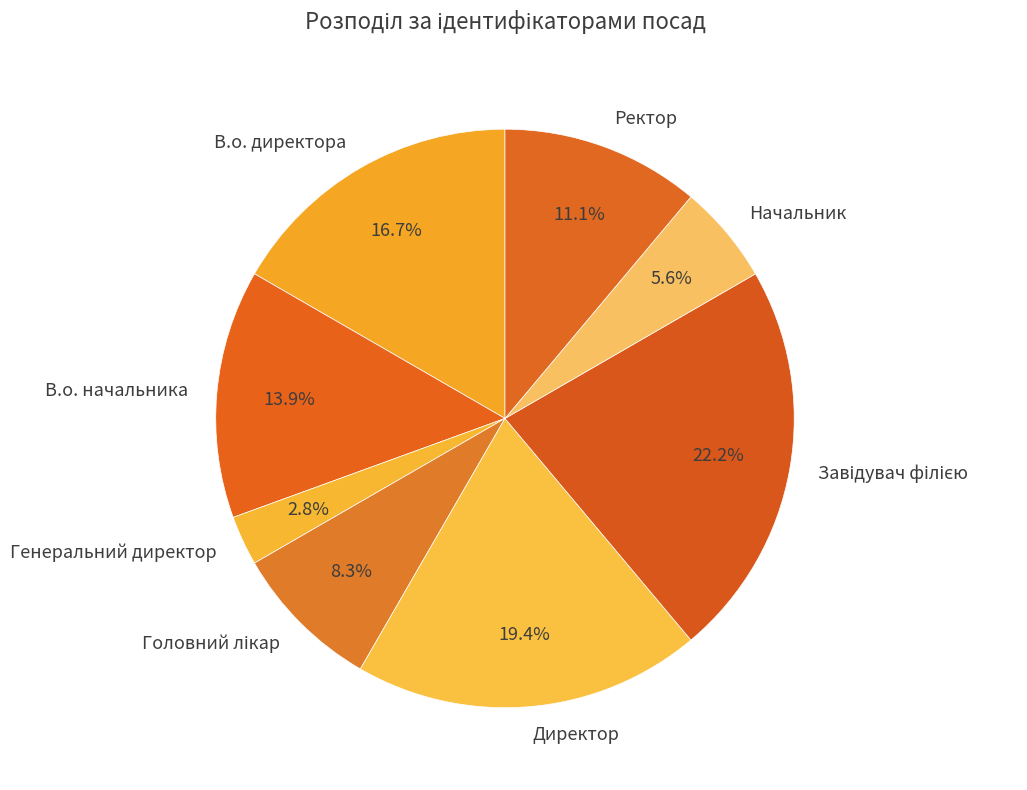

To the nearest percent, what percentage of the pie is В.о. директора?

17%